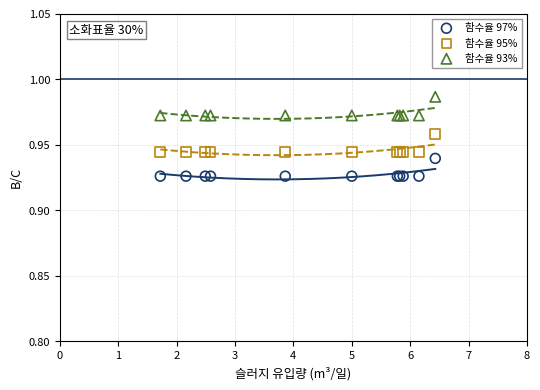

What are all the series names shown in the legend?

함수율 97%, 함수율 95%, 함수율 93%